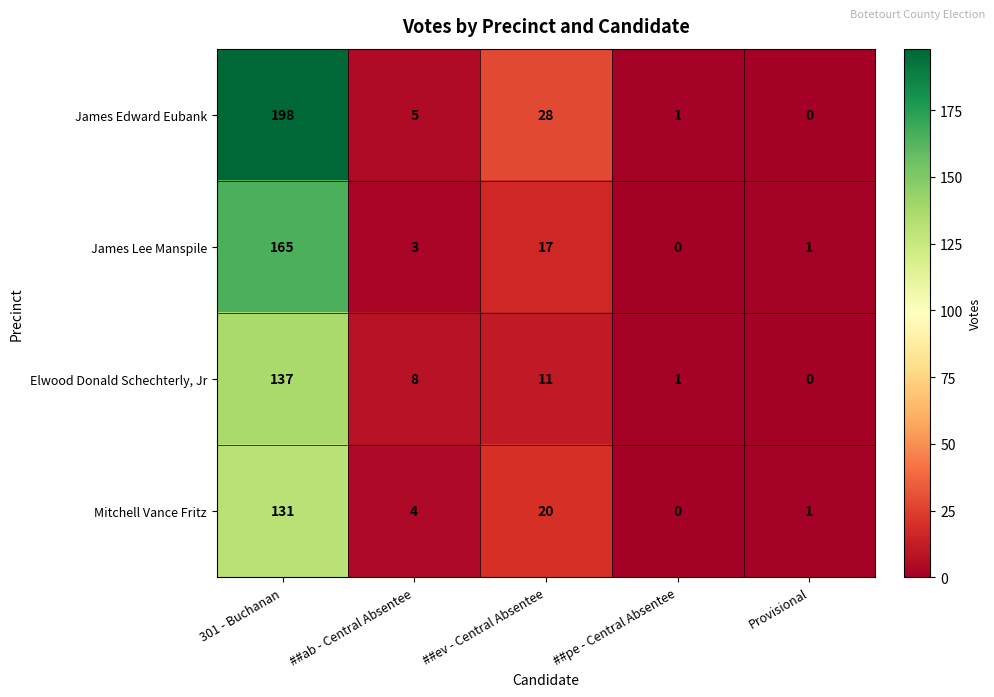

Which series has the widest spread of values?

James Edward Eubank